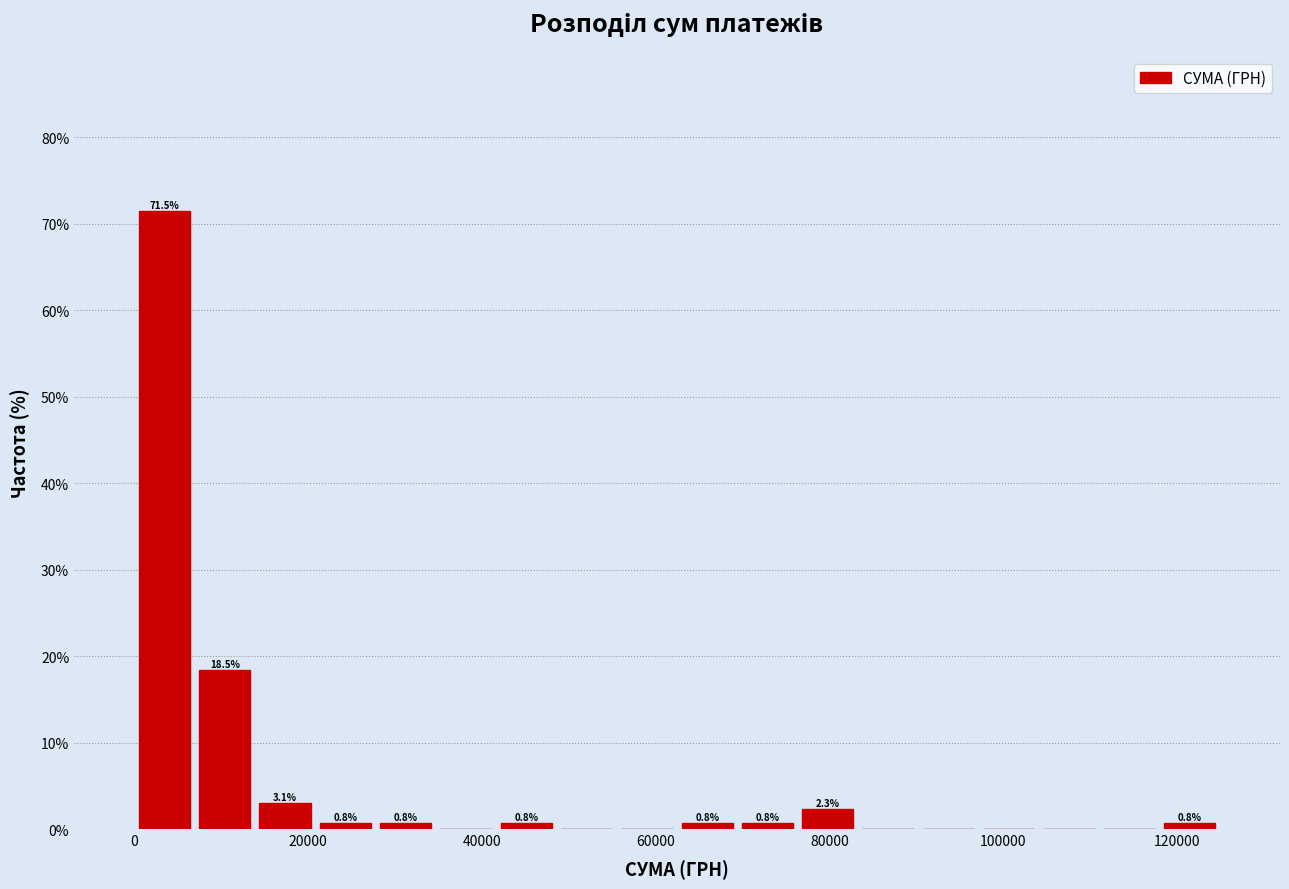

Read against the x-axis, roughly where is the centre of the tallest bar?

4000